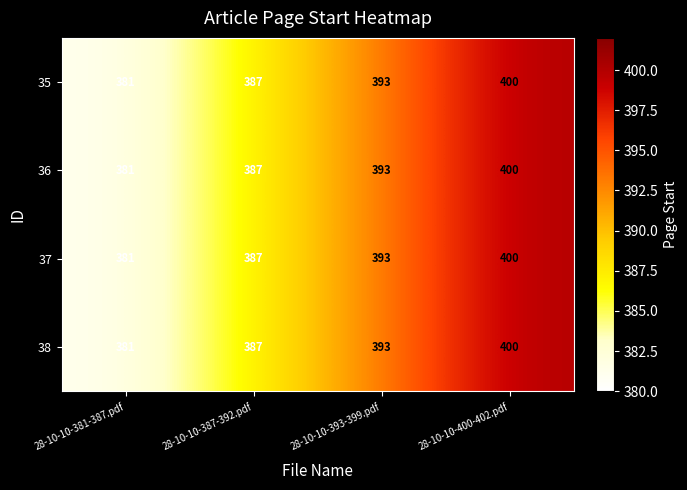

How many series are shown in this chart?

4